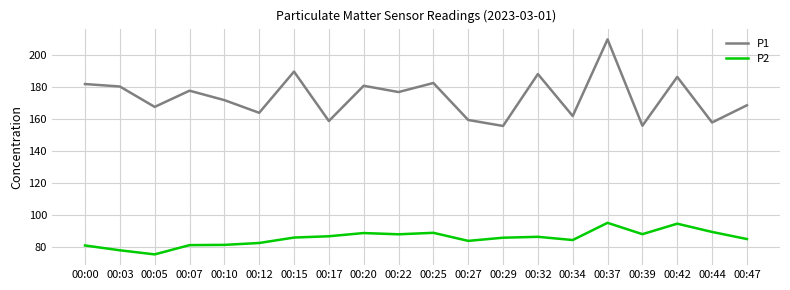

Which series has the widest spread of values?

P1